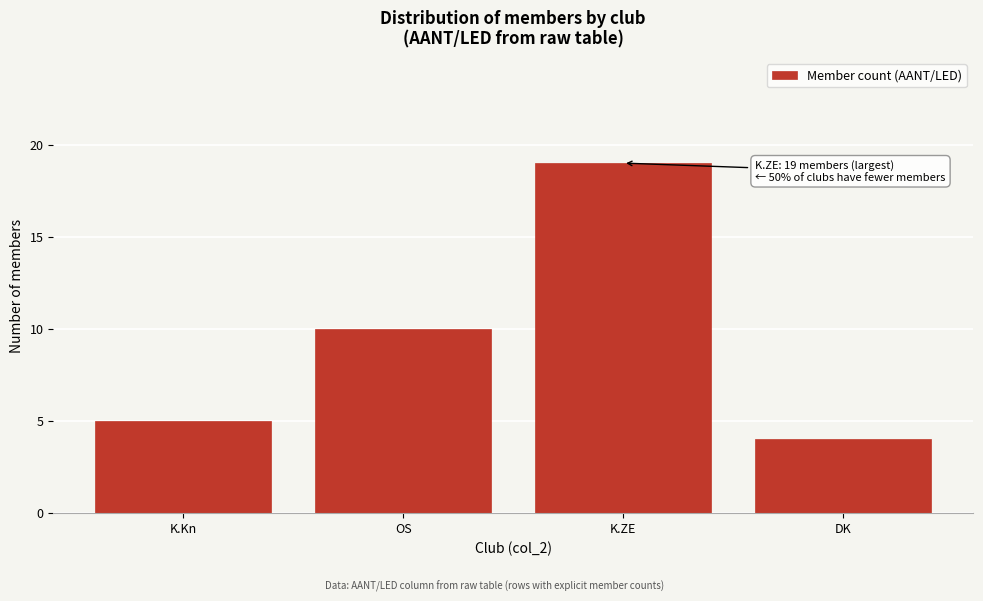

Reading left to right, list all the values displayed in this chart.

K.Kn=5	OS=10	K.ZE=19	DK=4